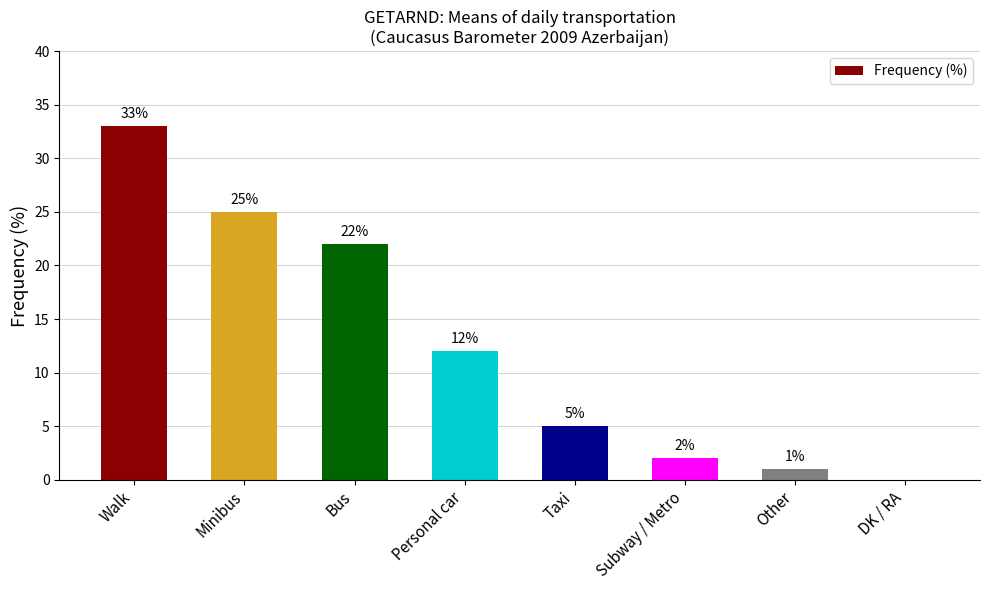

What is the sum of the values at Personal car and Taxi?

17